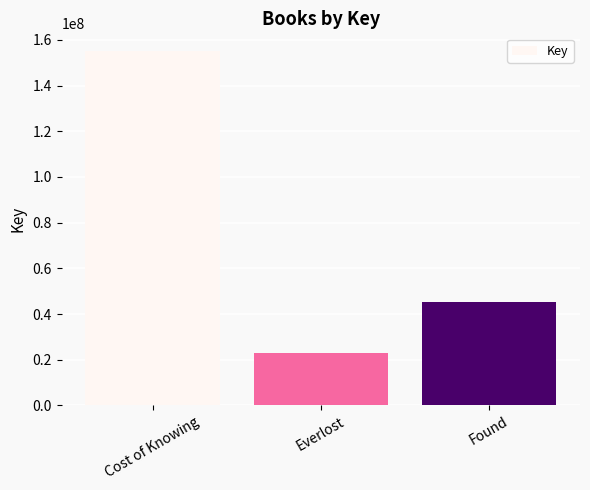

Which label corresponds to the largest value in the chart?

Cost of Knowing